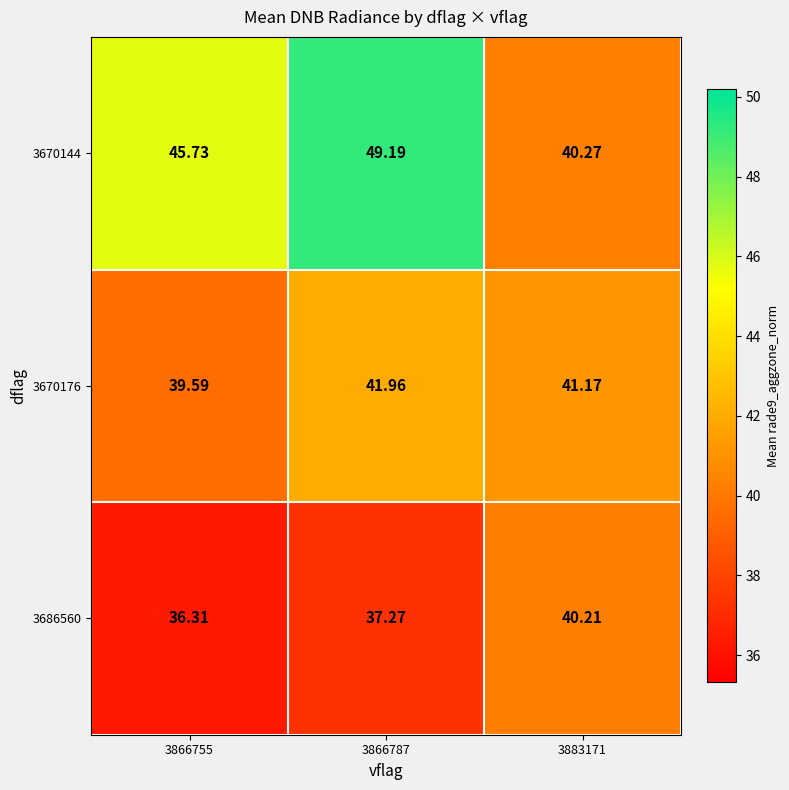

Is the value of 3670176 at 3866755 greater than the value of 3670144 at 3883171?

No